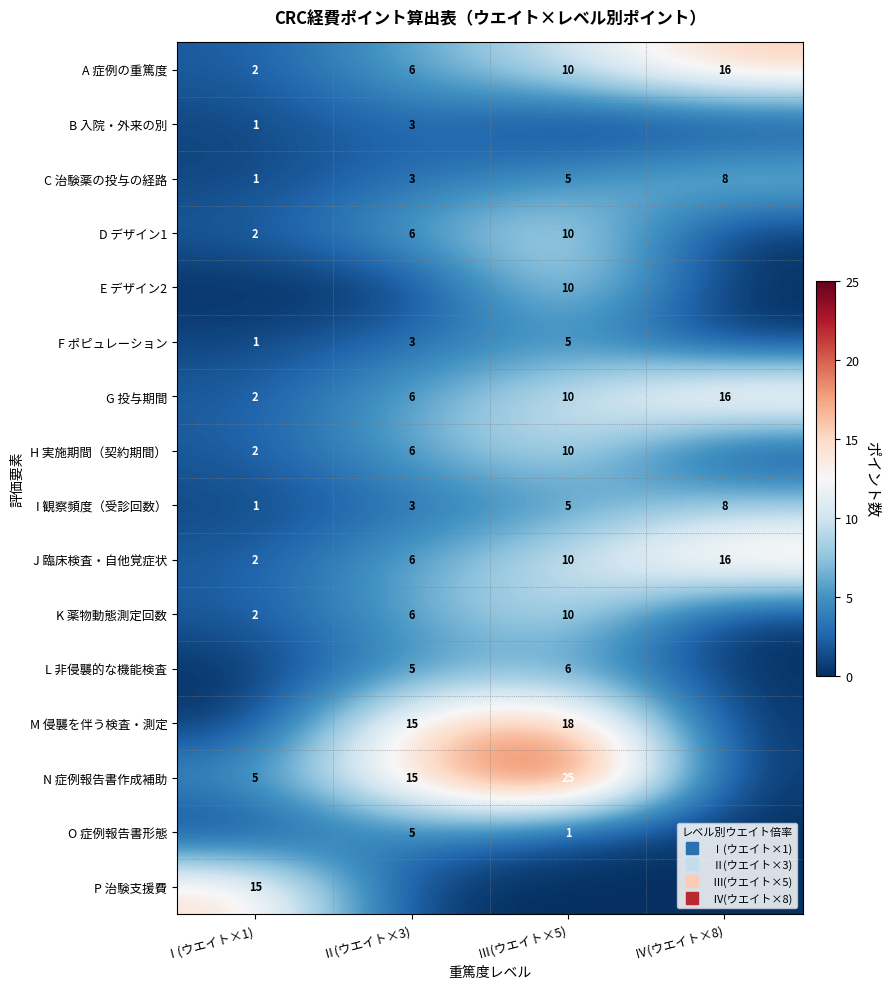

How many data points in F ポピュレーション are above 3?

1